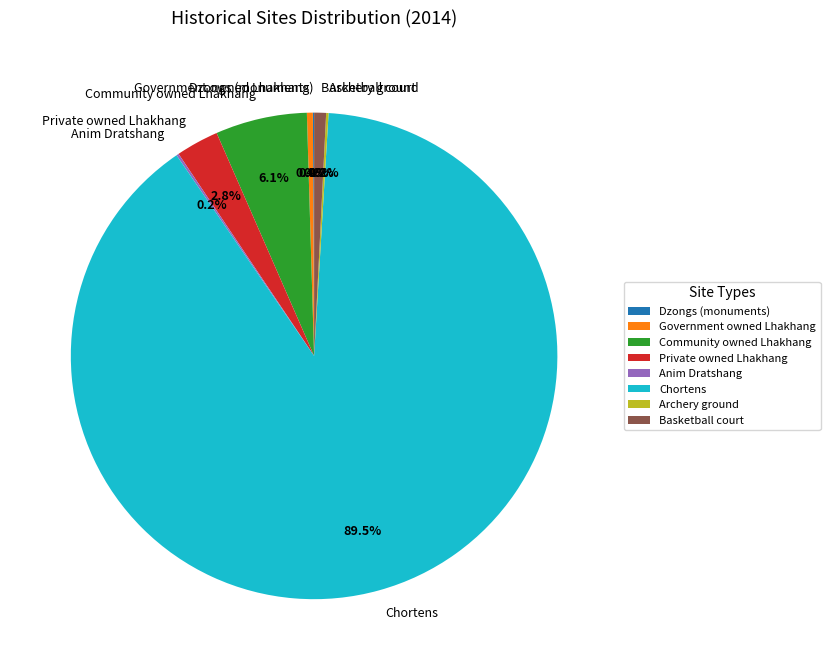

What is the largest slice in the pie chart?

Chortens